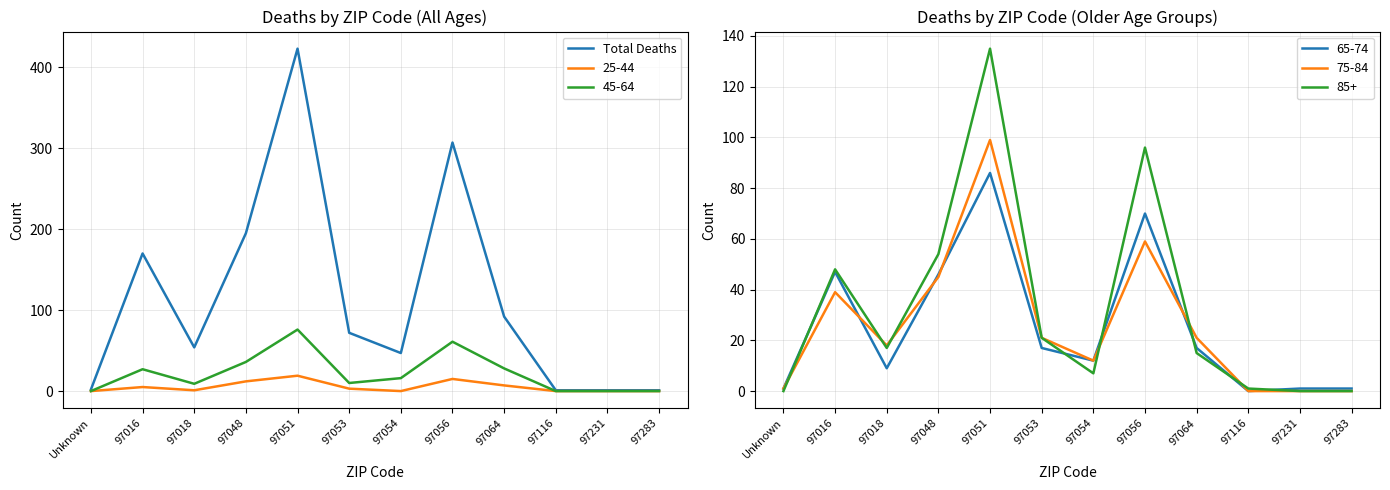

What is the value of the 10th point from the left?

1